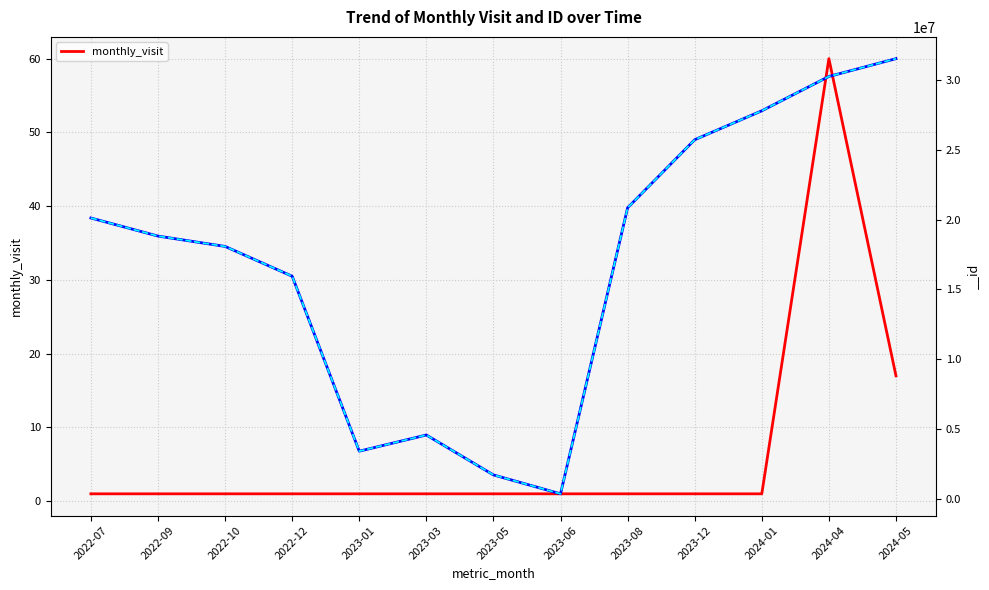

Rank the categories by value from highest to lowest.

2024-04, 2024-05, 2022-07, 2022-09, 2022-10, 2022-12, 2023-01, 2023-03, 2023-05, 2023-06, 2023-08, 2023-12, 2024-01